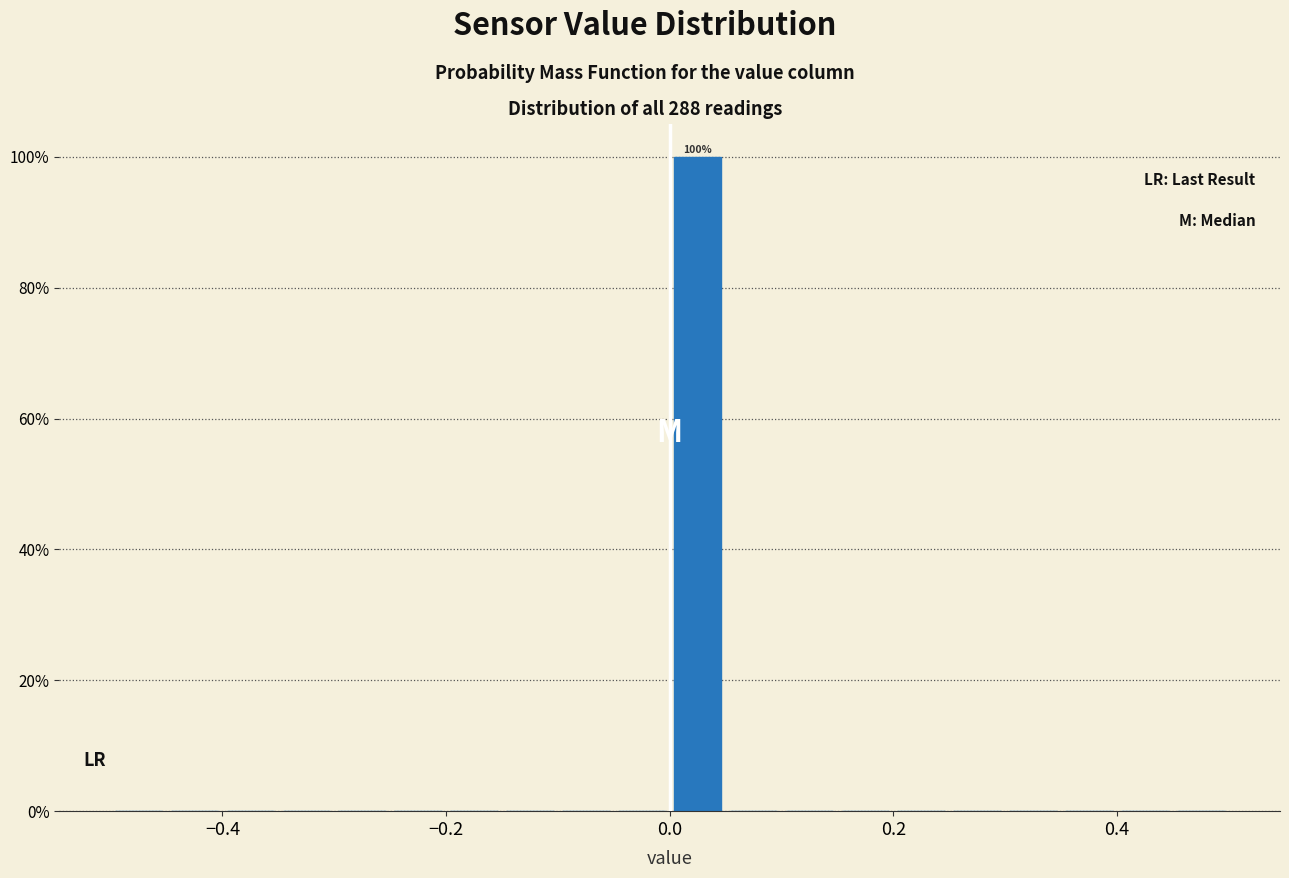

Around what value on the x-axis is the tallest bar? Give the approximate position of its centre, as read against the axis.

0.02